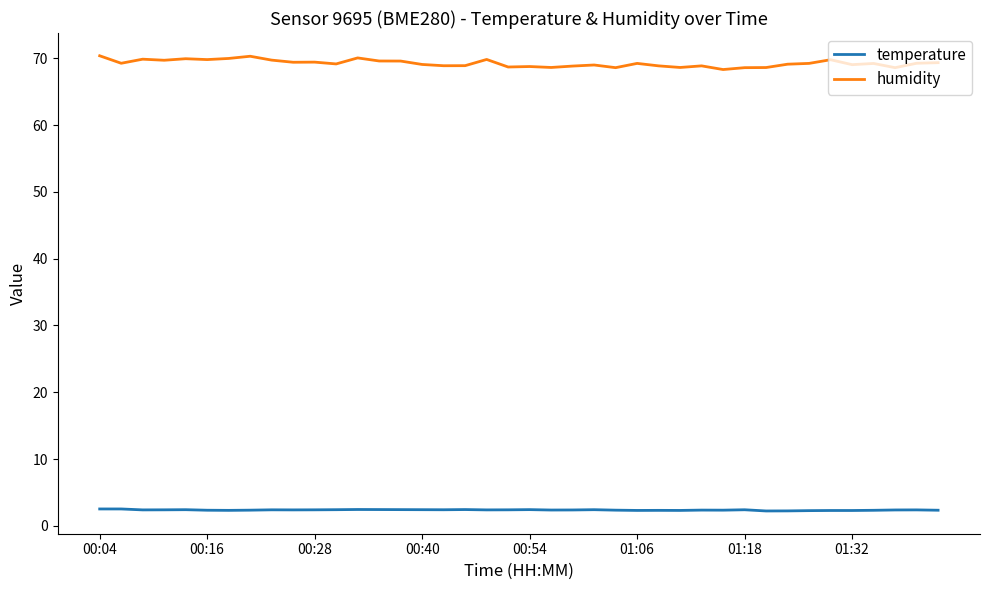

List the series in order of their overall mean, highest first.

humidity, temperature